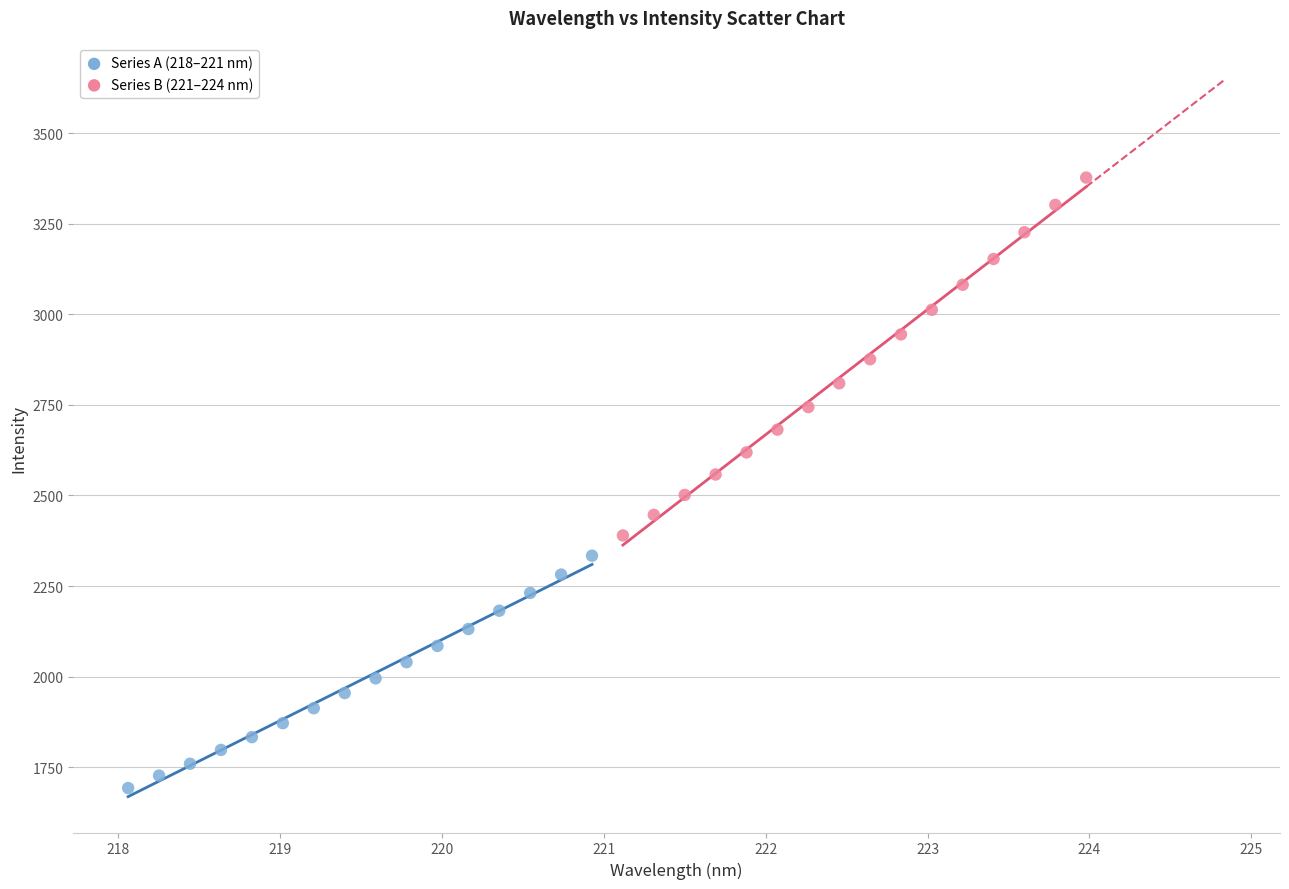

Which series has the largest Y range (max minus min)?

Series B (221–224 nm)